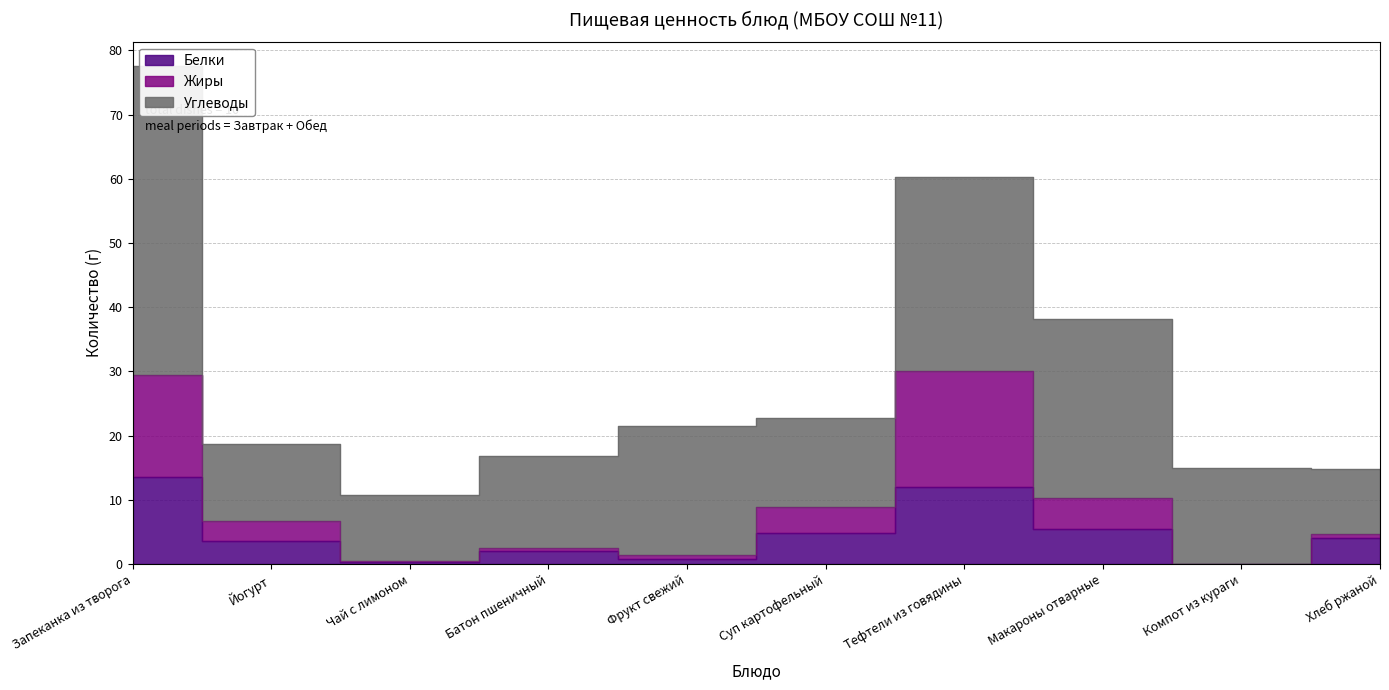

Where is the first local maximum for Жиры?

Батон пшеничный